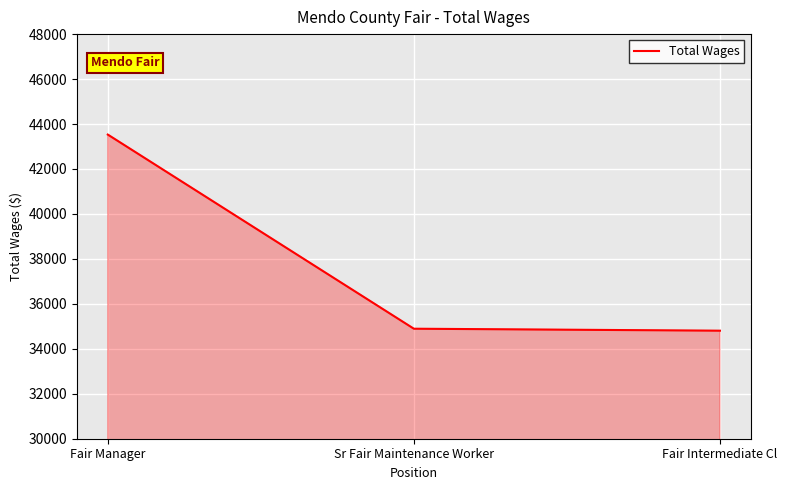

What is the difference between the values at Fair Manager and Sr Fair Maintenance Worker?

8637